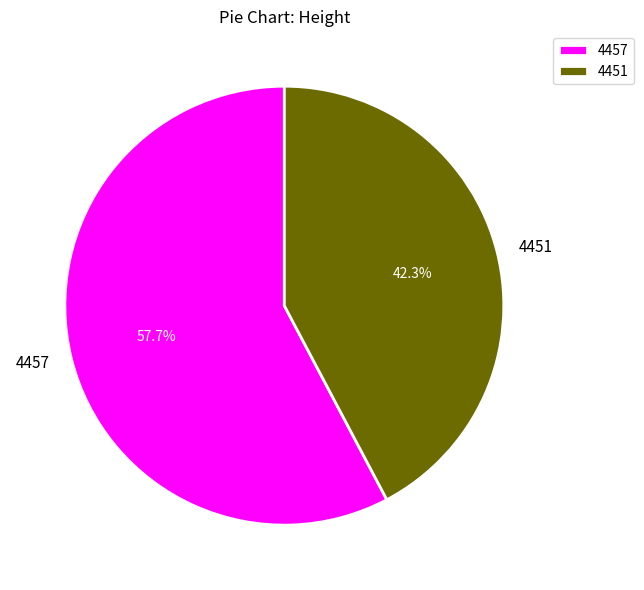

What is the majority slice?

4457